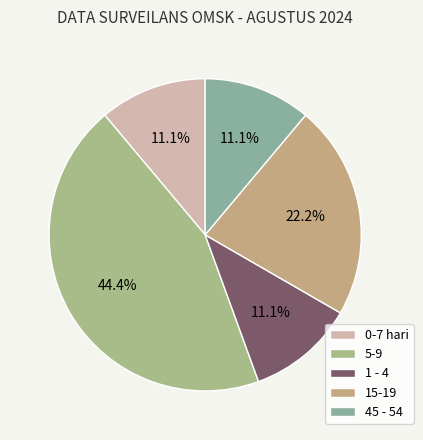

Which slice is the largest?

5-9